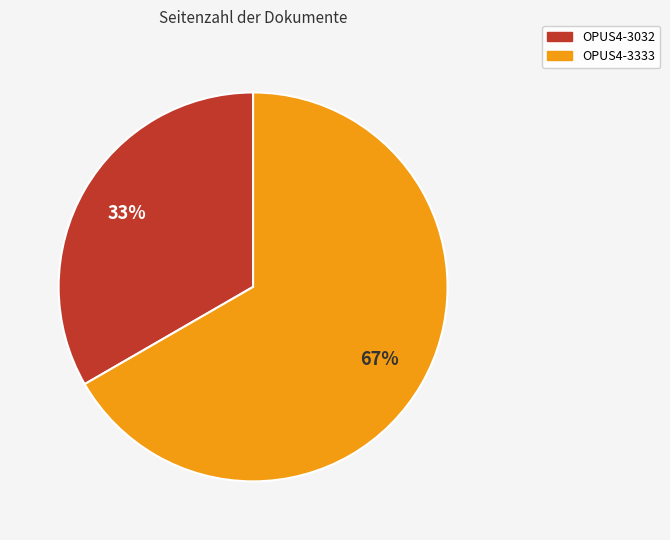

Count the number of slices in the pie.

2